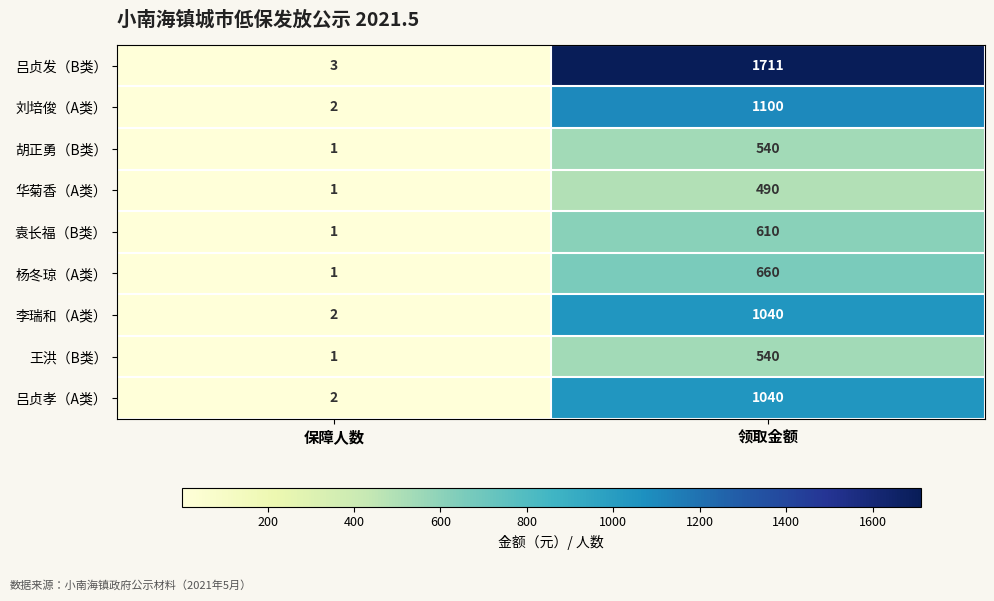

What is the minimum value shown in the chart?

1